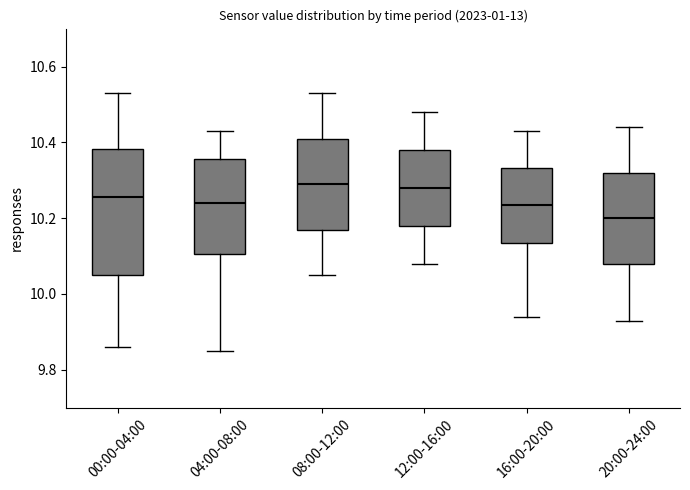

Where does the median line of the box for 04:00-08:00 sit on the y-axis? The values are not printed on the chart, so give them approximately, as read against the axis.

10.24